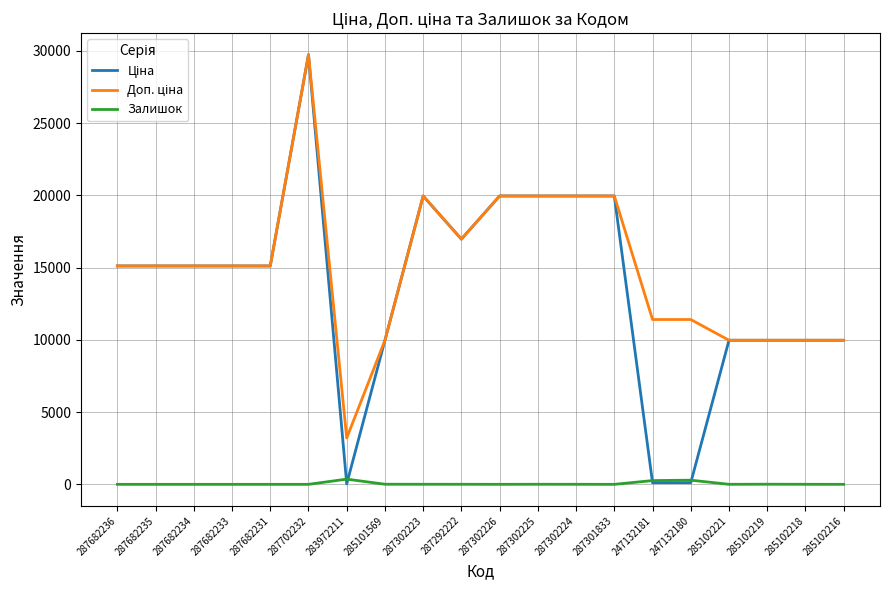

What is the difference between the maximum and minimum values in the Залишок series?

360.0